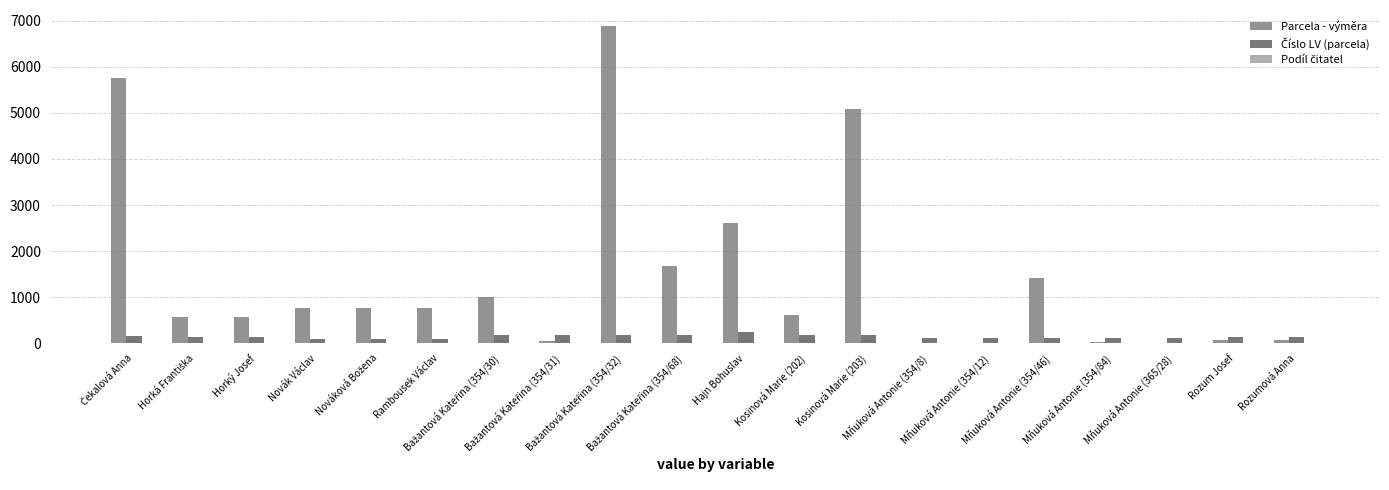

How many data points does each series have?

20